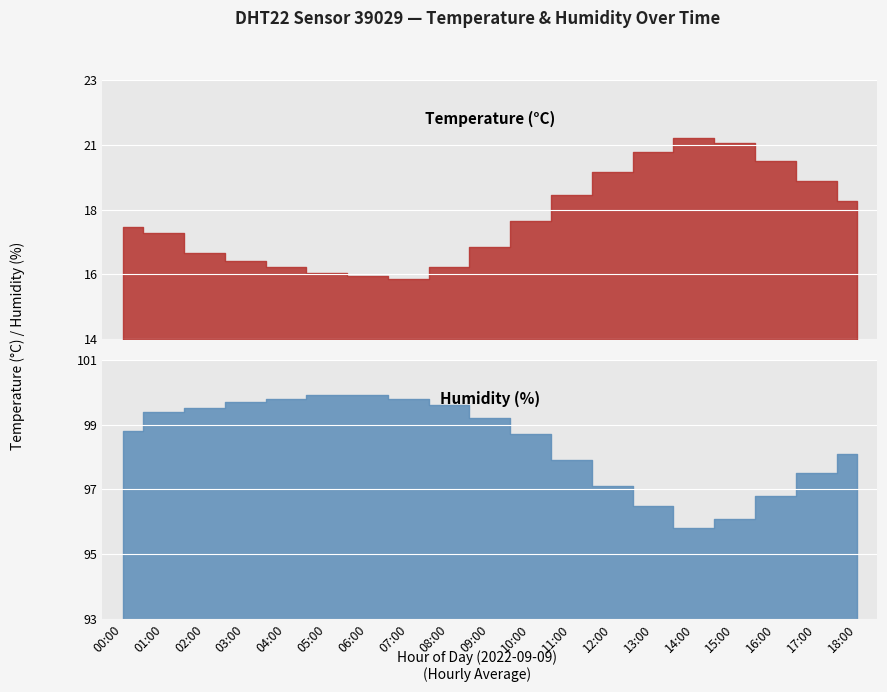

What is the label of the 15th point from the right?

04:00